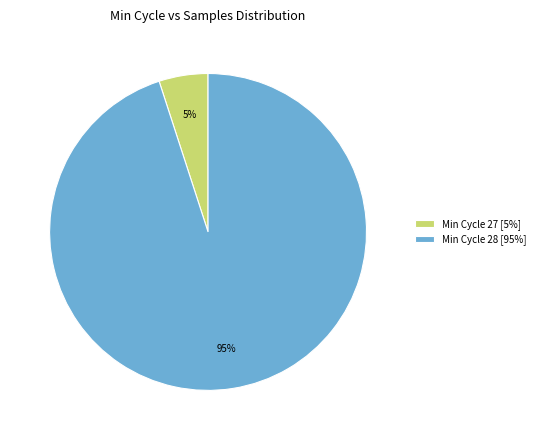

To the nearest percent, what portion does Min Cycle 27 [5%] represent?

5%